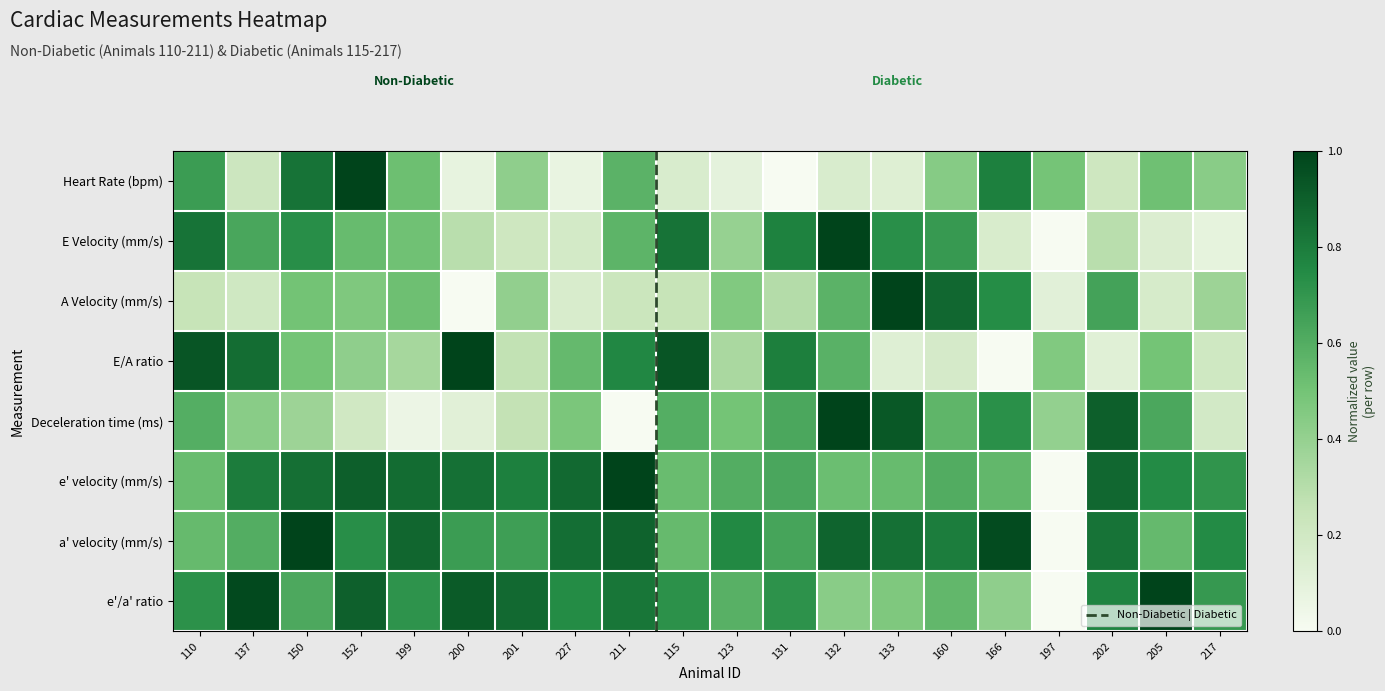

What is the difference between the second highest and second lowest values in the a' velocity (mm/s) series?

0.4